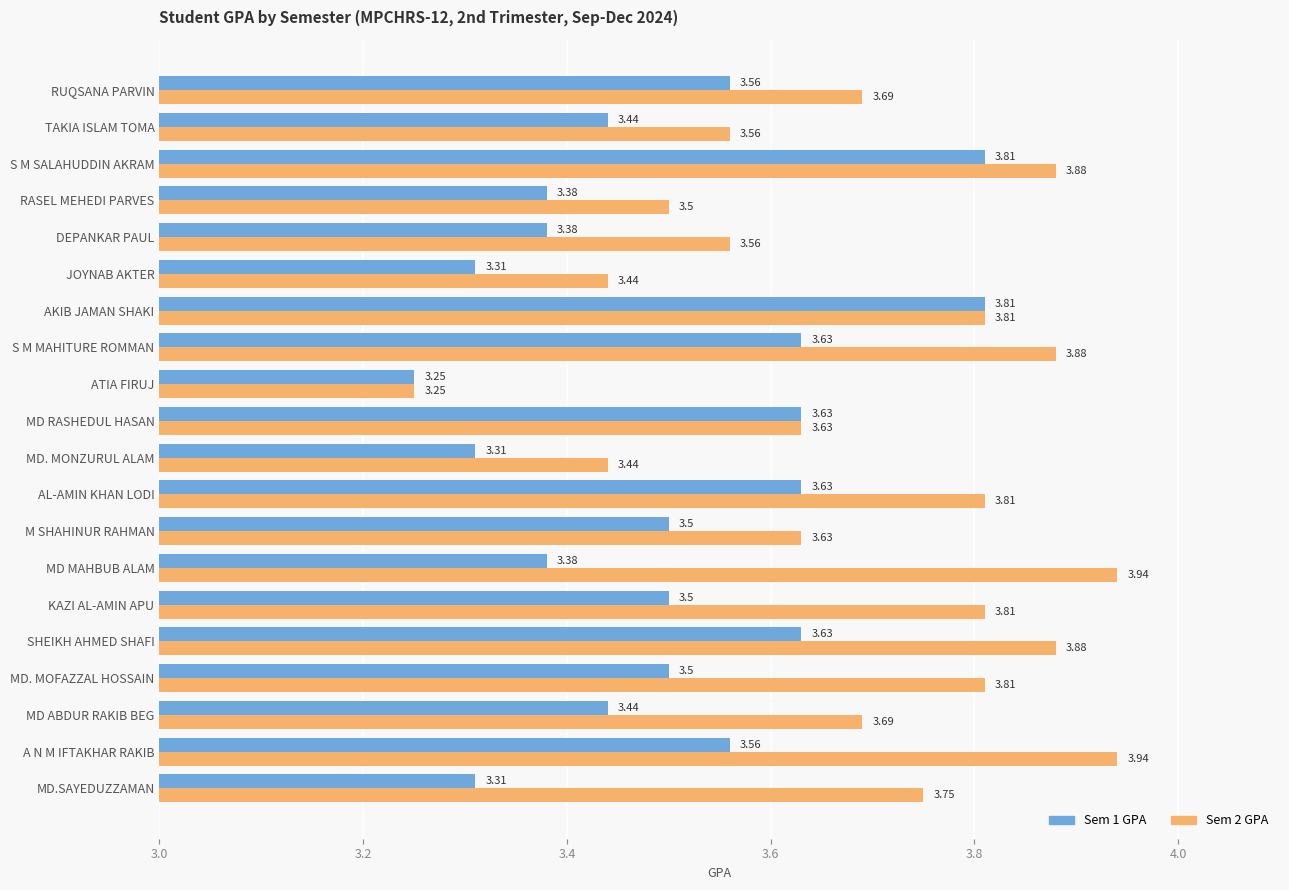

Rank the series by their maximum value, from lowest to highest.

Sem 1 GPA, Sem 2 GPA